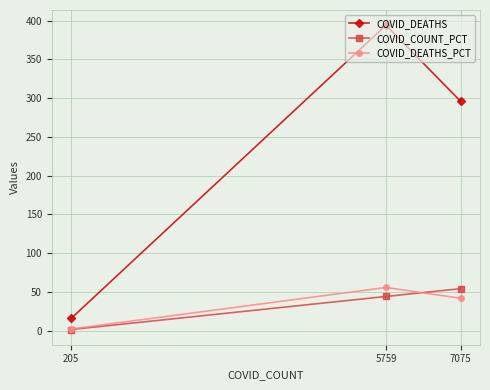

List the series in order of their peak value, lowest first.

COVID_COUNT_PCT, COVID_DEATHS_PCT, COVID_DEATHS